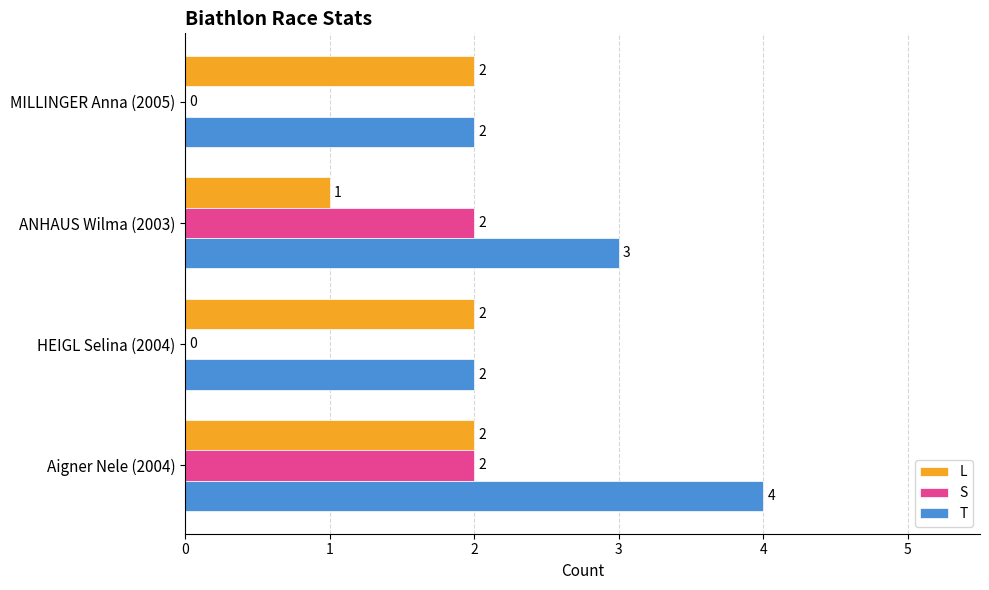

At which category is the sum across all series the highest?

Aigner Nele (2004)